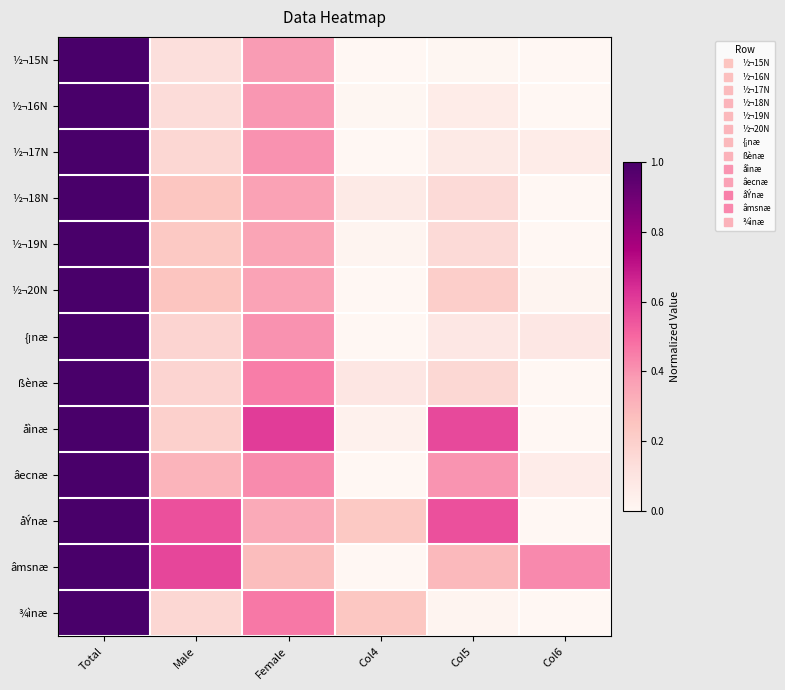

What is the total value across all series at Total?

13.0